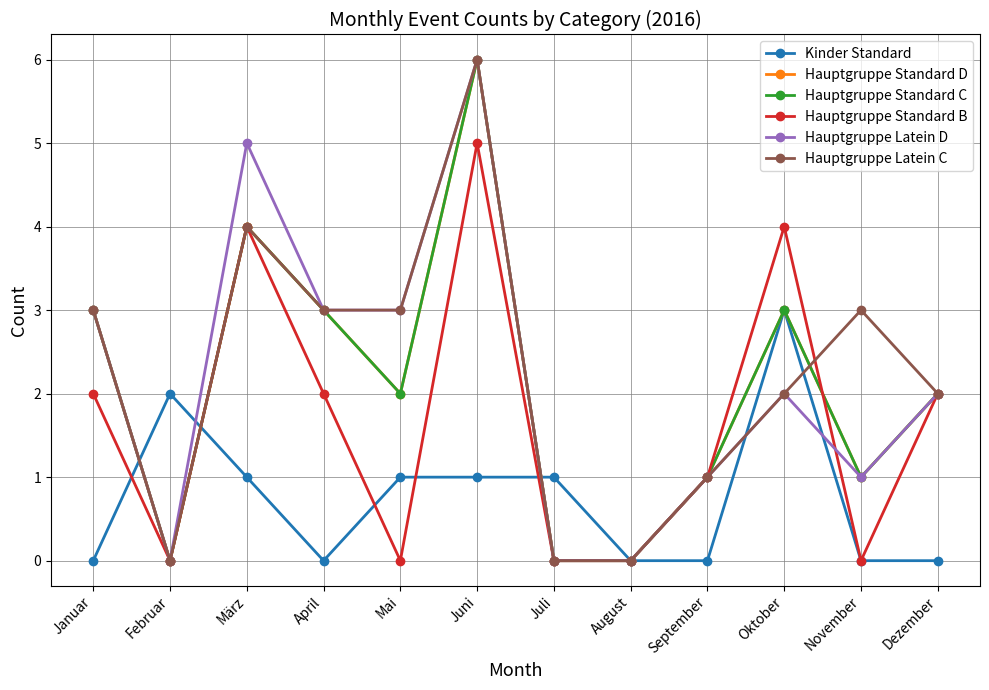

True or false: Hauptgruppe Latein C and Hauptgruppe Latein D intersect in this chart.

False